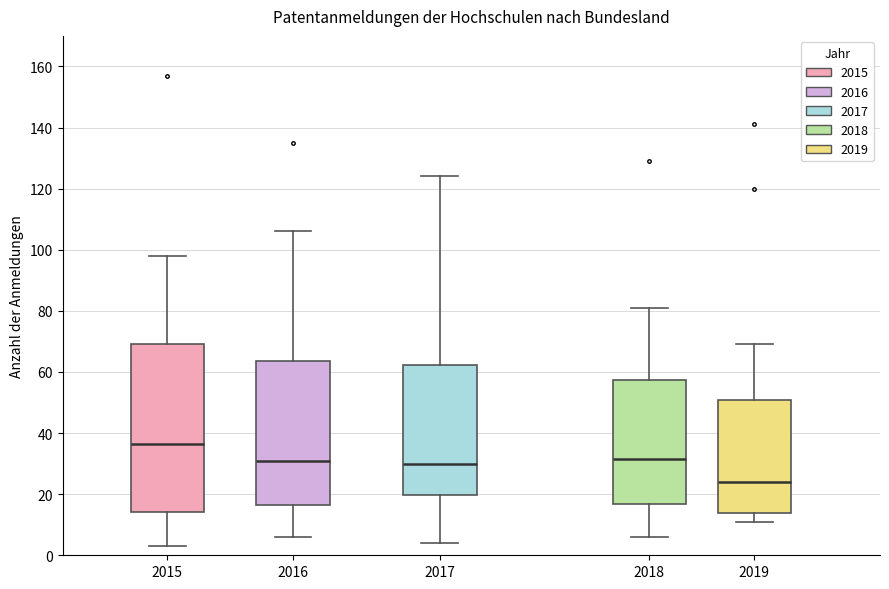

Reading left to right, transcribe this box plot: for each box, give where its median line is, the range the box spans, and where its two whiskers end, as read against the y-axis. The values are not printed on the chart, so give them approximately, as read against the axis.

2015: median 36, box 14 to 70, whiskers 4 to 98
2016: median 32, box 16 to 64, whiskers 6 to 106
2017: median 30, box 20 to 62, whiskers 4 to 124
2018: median 32, box 16 to 58, whiskers 6 to 82
2019: median 24, box 14 to 50, whiskers 12 to 70